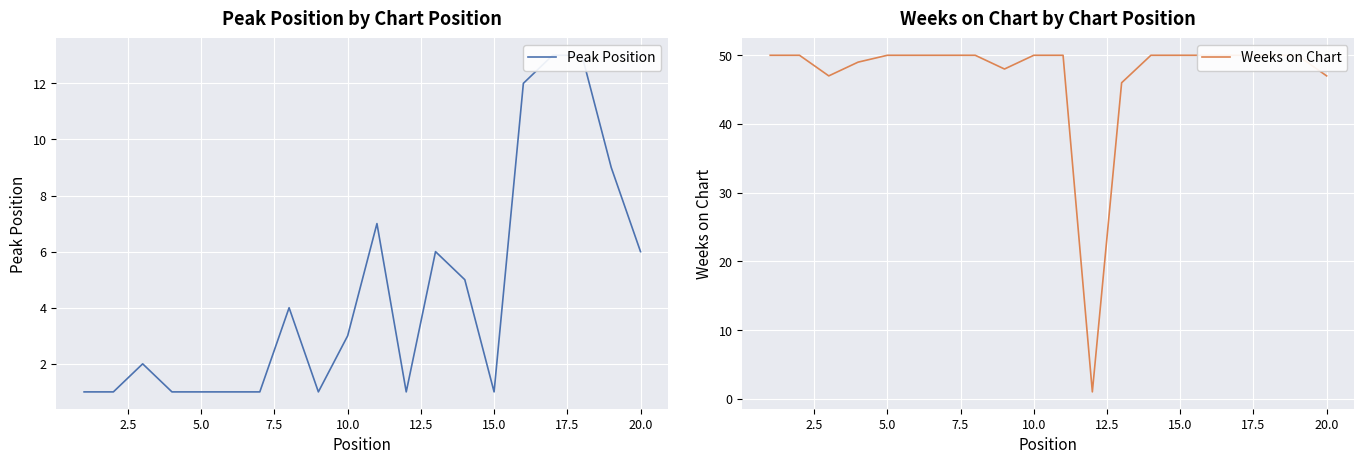

At how many categories does at least one series exceed 19?

19